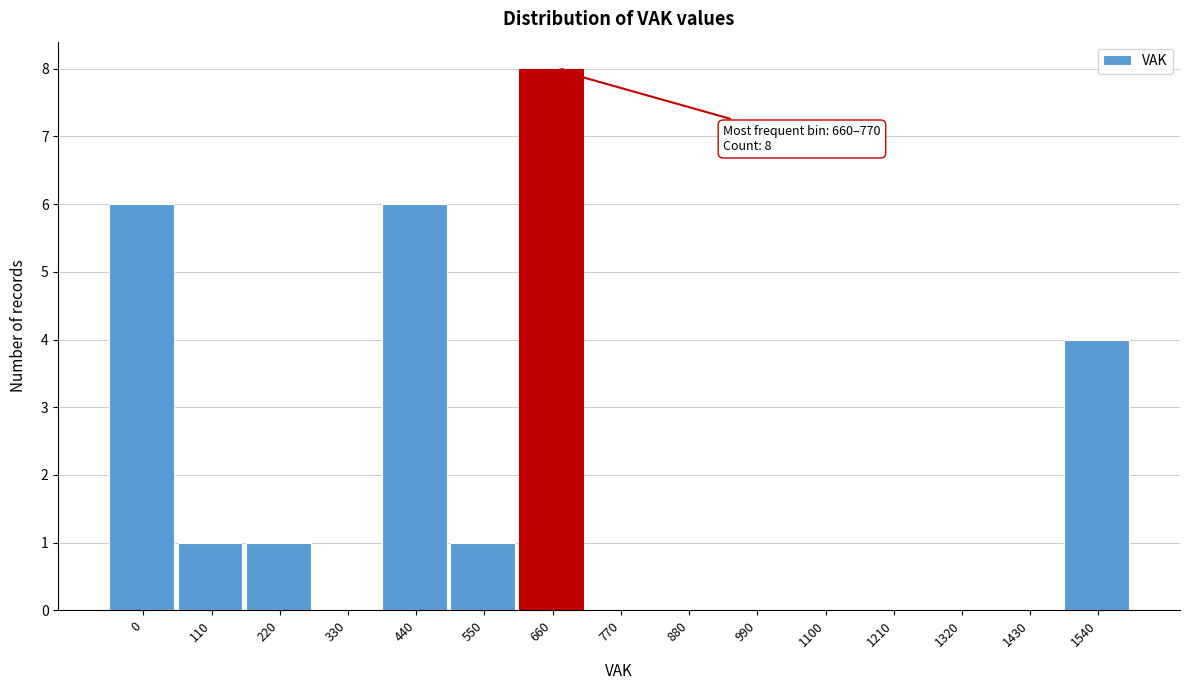

Reading left to right, extract all data points from this chart.

0=6	110=1	220=1	330=0	440=6	550=1	660=8	770=0	880=0	990=0	1100=0	1210=0	1320=0	1430=0	1540=4